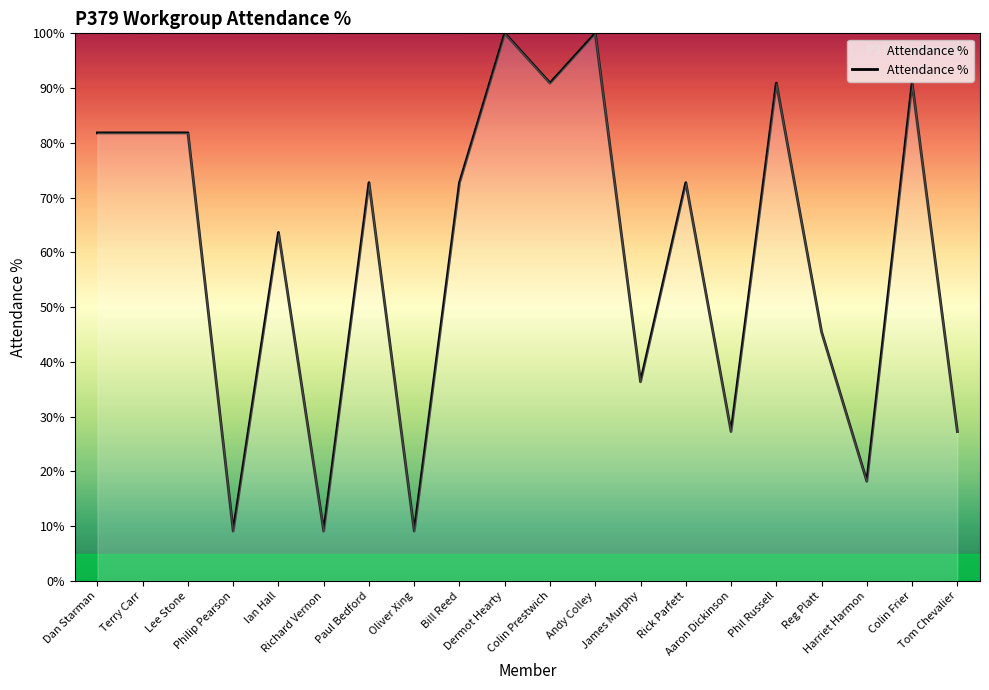

What is the smallest value displayed?

9.1